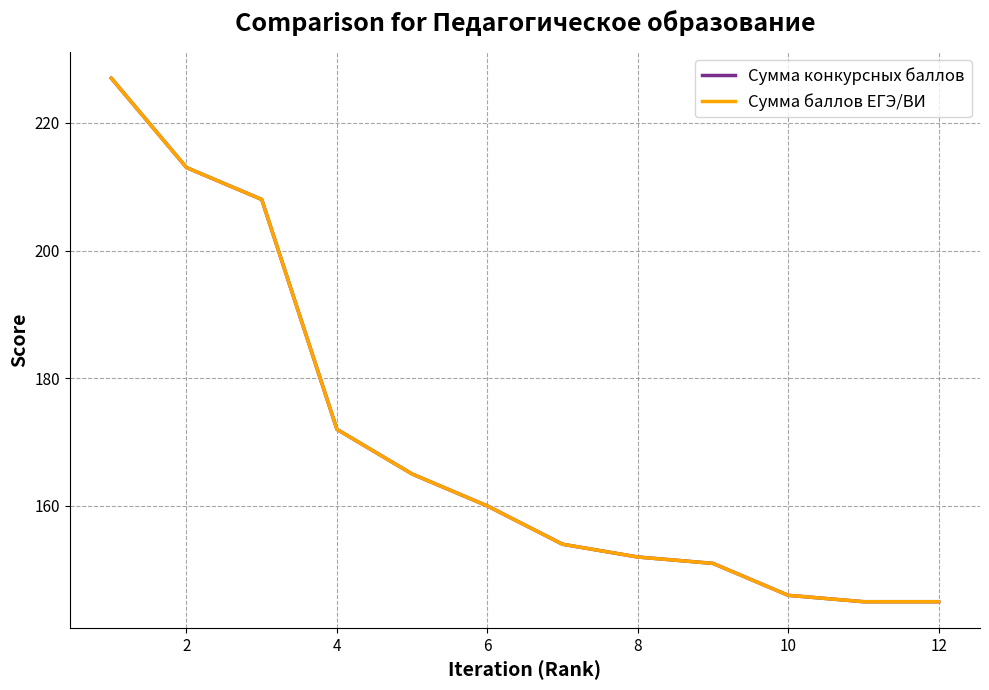

Does the chart have visible grid lines?

Yes